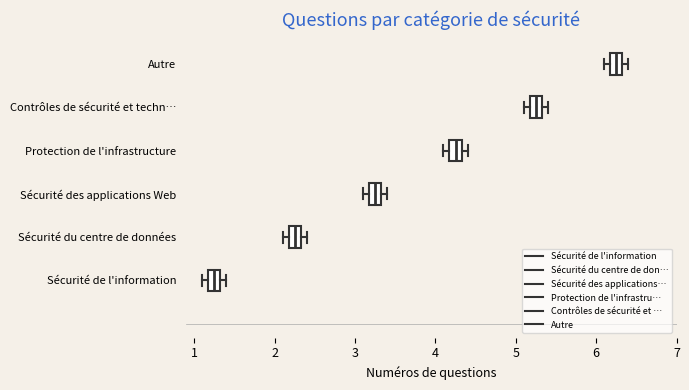

Which box's median line is the furthest to the right?

Autre